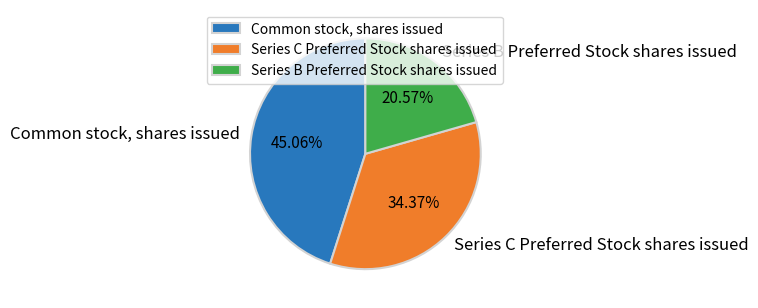

Rank the categories by value from lowest to highest.

Series B Preferred Stock shares issued, Series C Preferred Stock shares issued, Common stock, shares issued